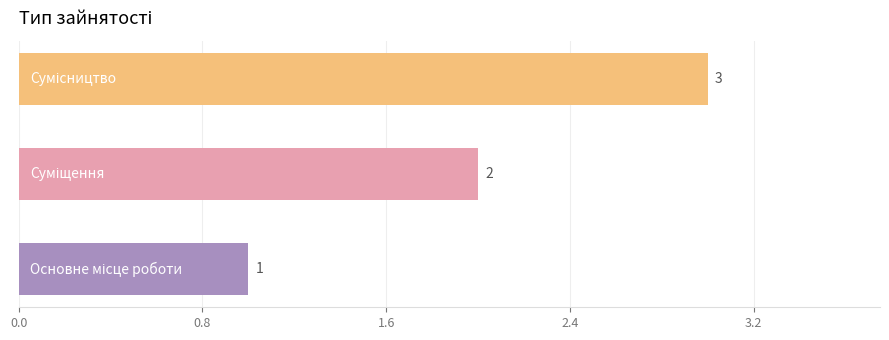

How many values are between 1 and 3?

3